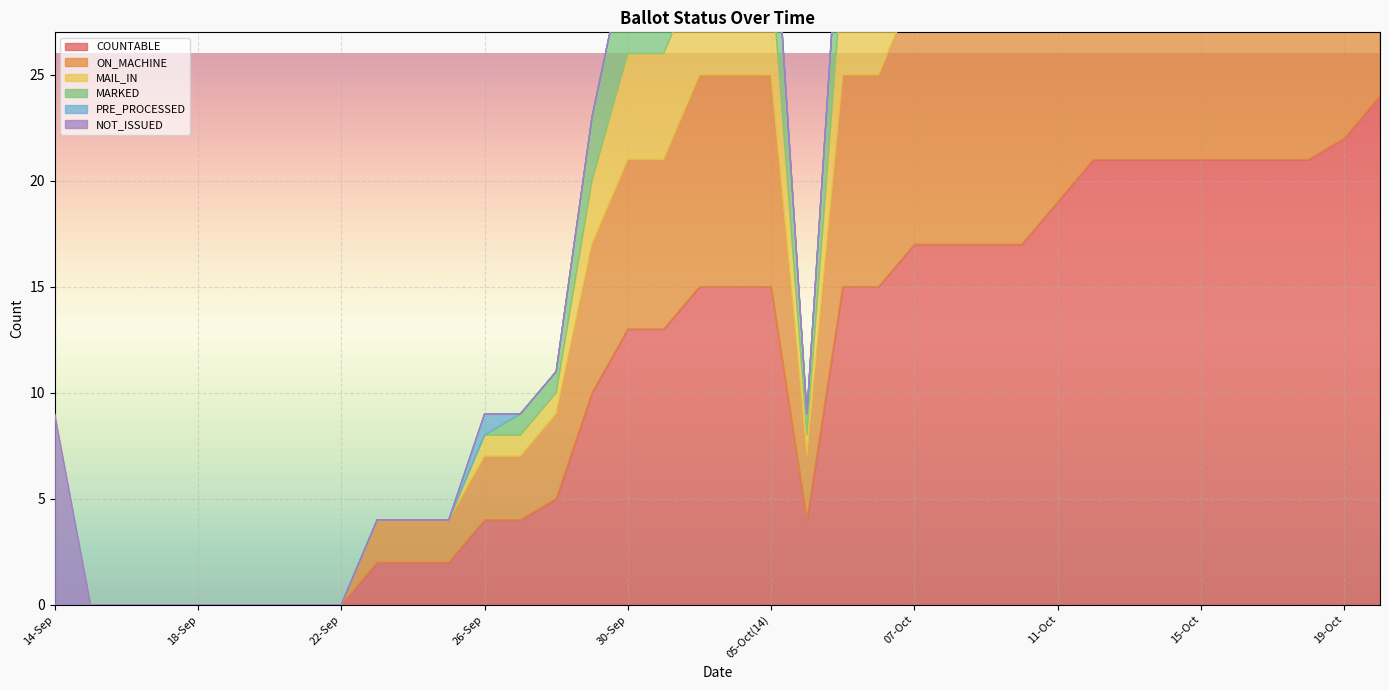

Which category has the highest value across all series?

20-Oct